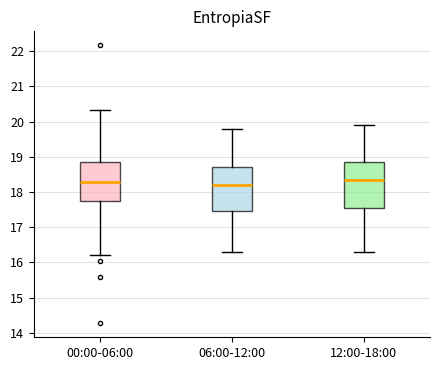

Reading left to right, read every box against the y-axis: the position of its median line, the range the box covers, and the ends of its whiskers. The values are not printed on the chart, so give them approximately, as read against the axis.

00:00-06:00: median 18.3, box 17.8 to 18.9, whiskers 16.2 to 20.3
06:00-12:00: median 18.2, box 17.5 to 18.7, whiskers 16.3 to 19.8
12:00-18:00: median 18.4, box 17.6 to 18.9, whiskers 16.3 to 19.9